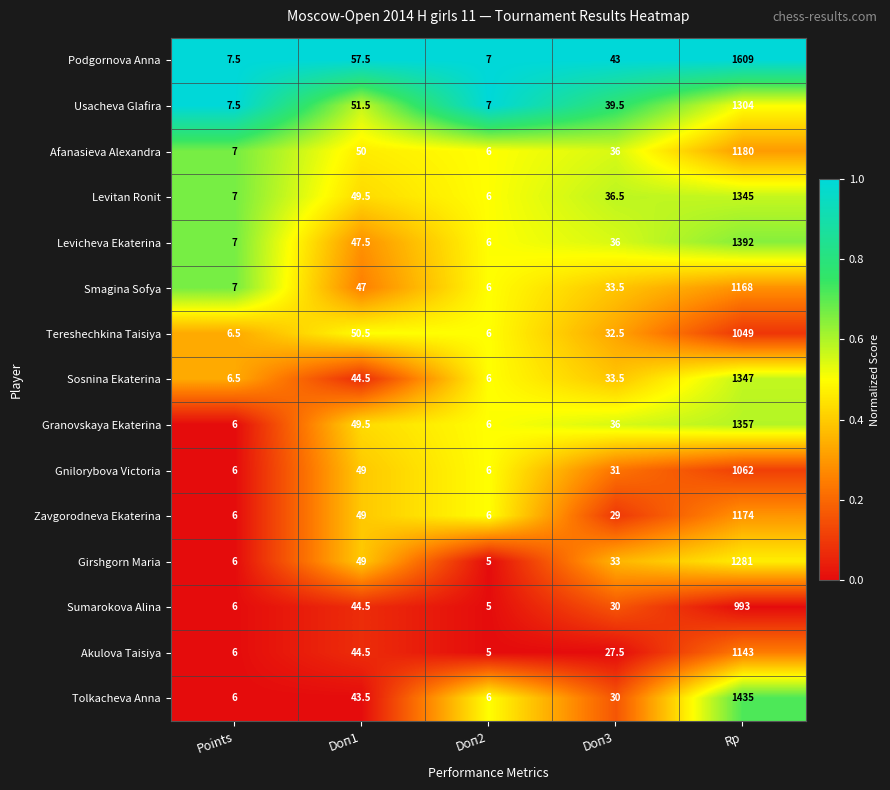

Which series has the largest range (max minus min)?

Podgornova Anna